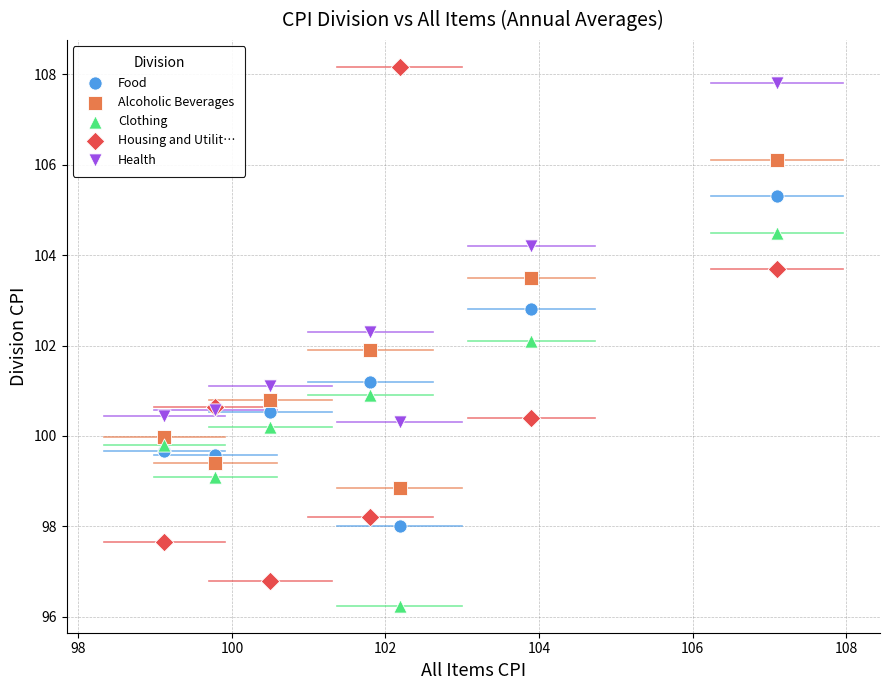

Which series has the widest spread of Y values?

Housing and Utilit…